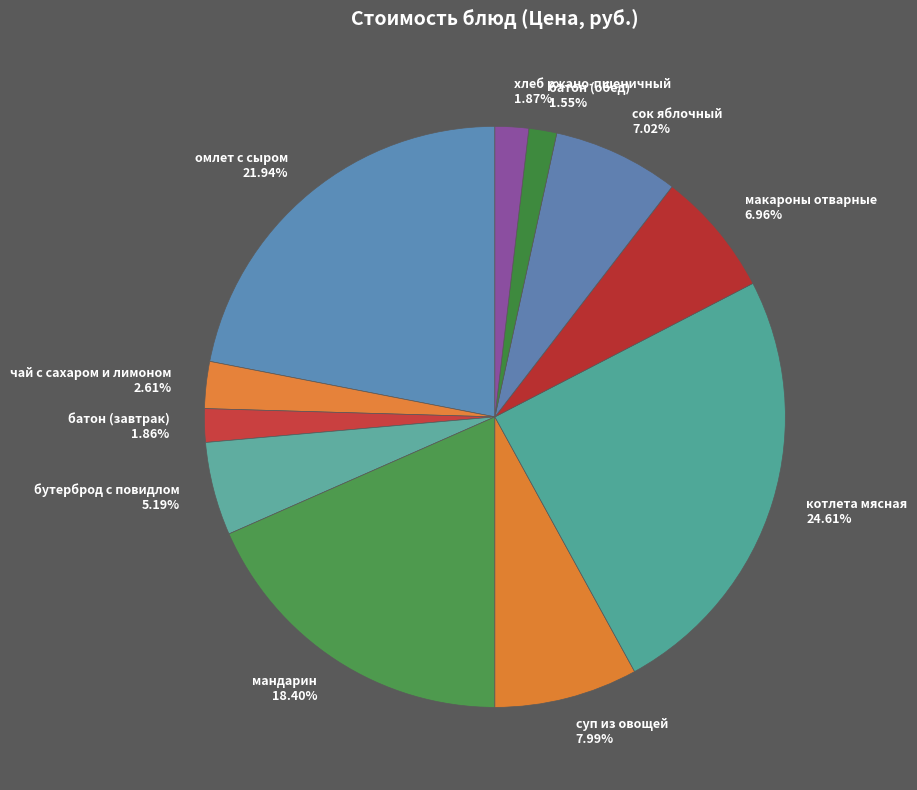

Does any single category account for the majority?

No